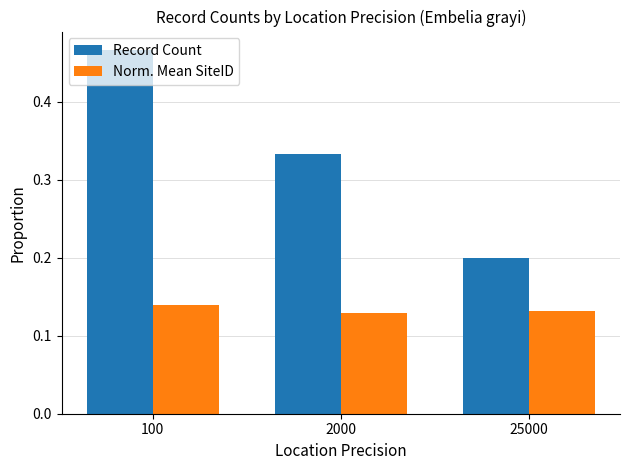

What is the value of the Record Count bar at the 3rd from the left?

0.2